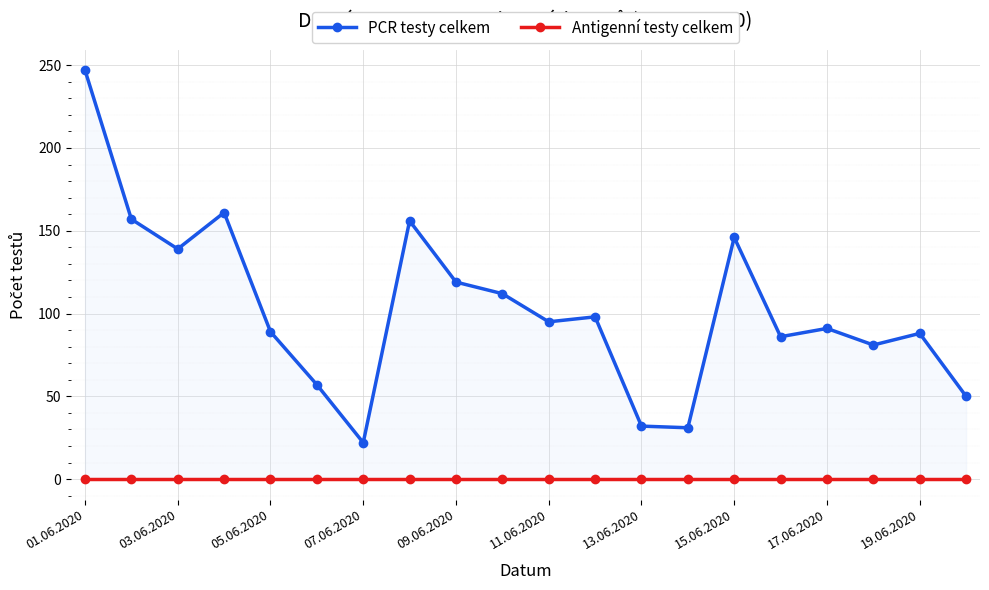

True or false: PCR testy celkem and Antigenní testy celkem cross at least once.

False